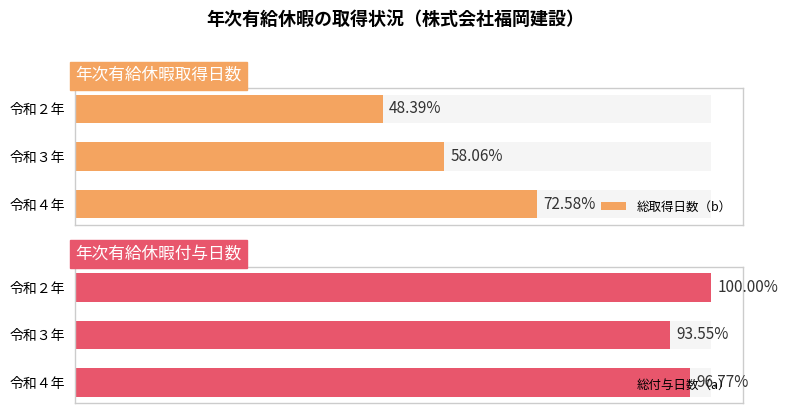

Rank the series by their average value, from lowest to highest.

総取得日数（b）, 総付与日数（a）